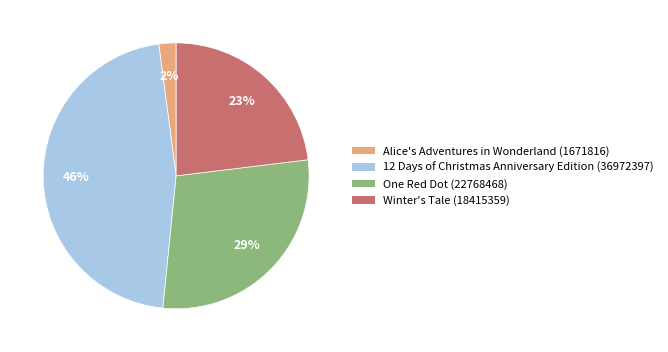

The 12 Days of Christmas Anniversary Edition (36972397) slice represents 46% of the pie. True or false?

True